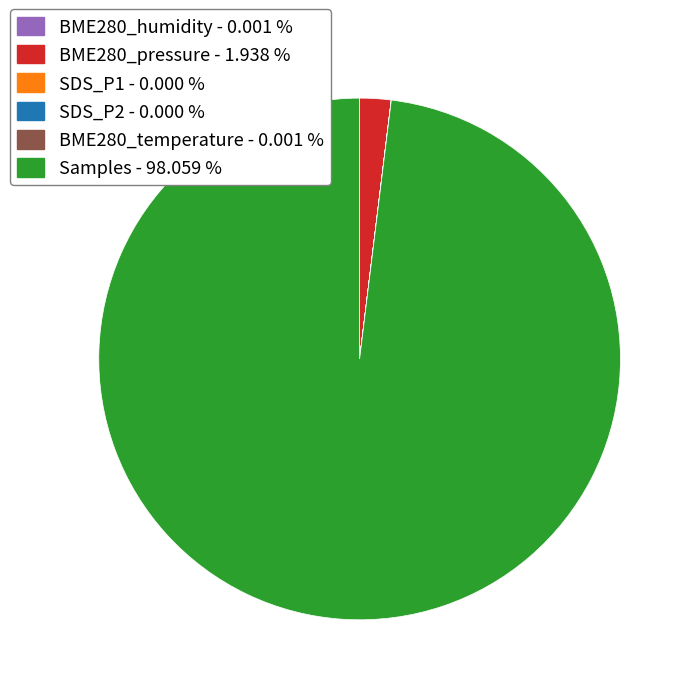

Which has a higher value, BME280_pressure - 1.938 % or Samples - 98.059 %?

Samples - 98.059 %